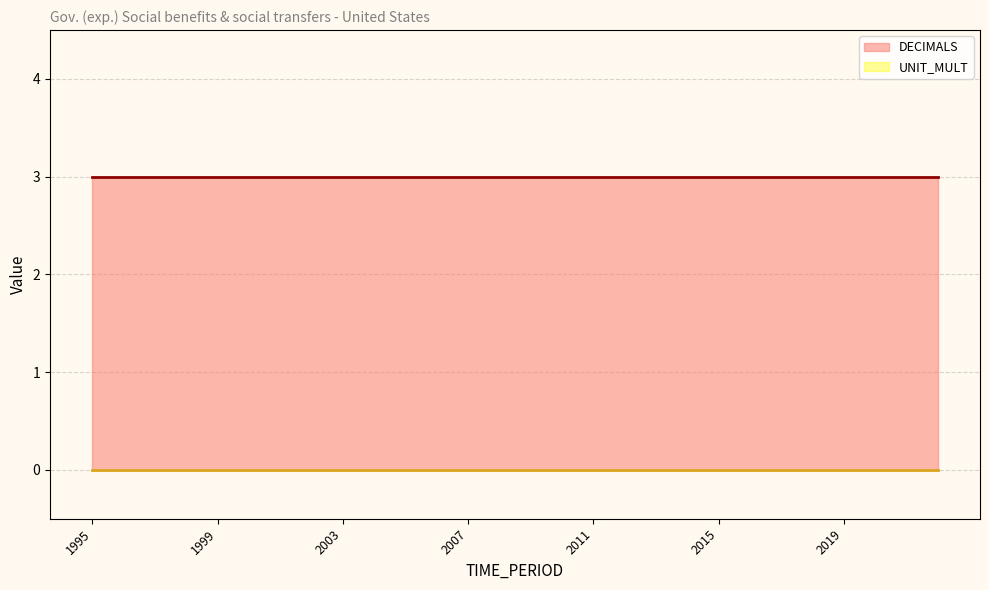

True or false: DECIMALS and UNIT_MULT intersect in this chart.

False